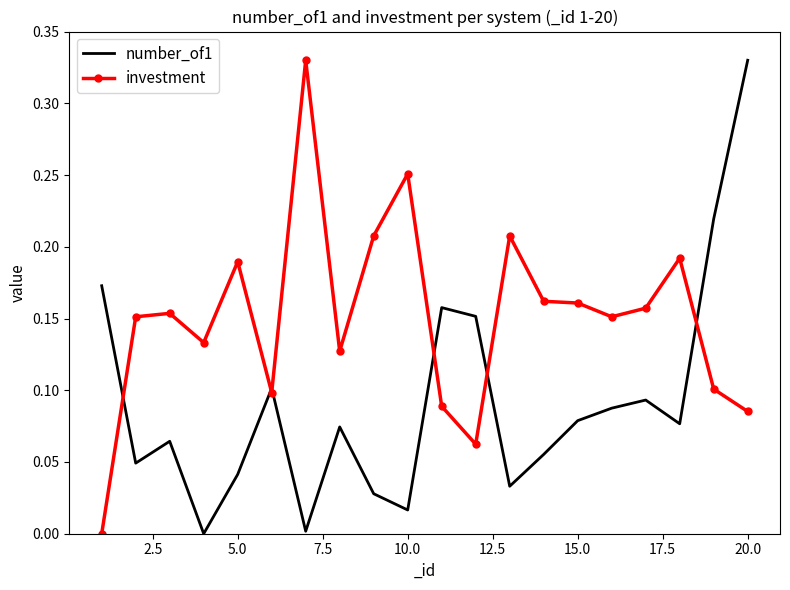

Rank the series by their average value, from lowest to highest.

number_of1, investment